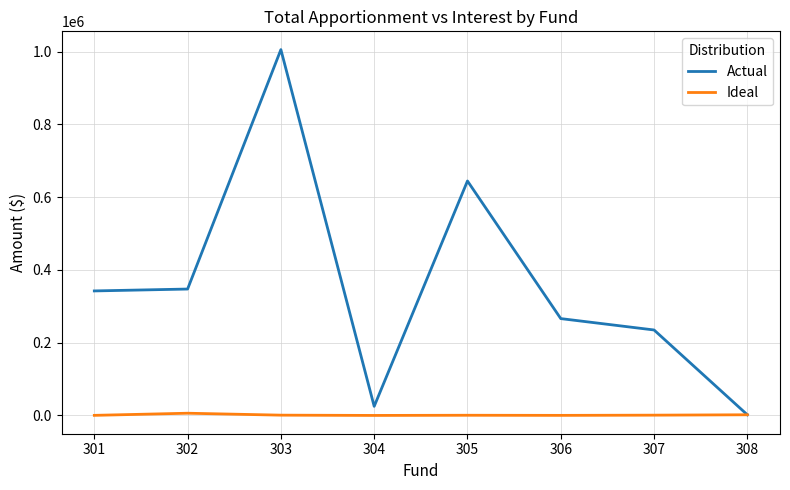

At which category does Actual reach its first local peak?

303